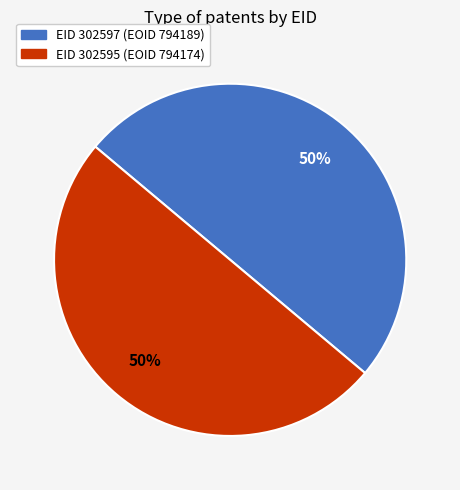

To the nearest percent, what is the average slice percentage?

50%